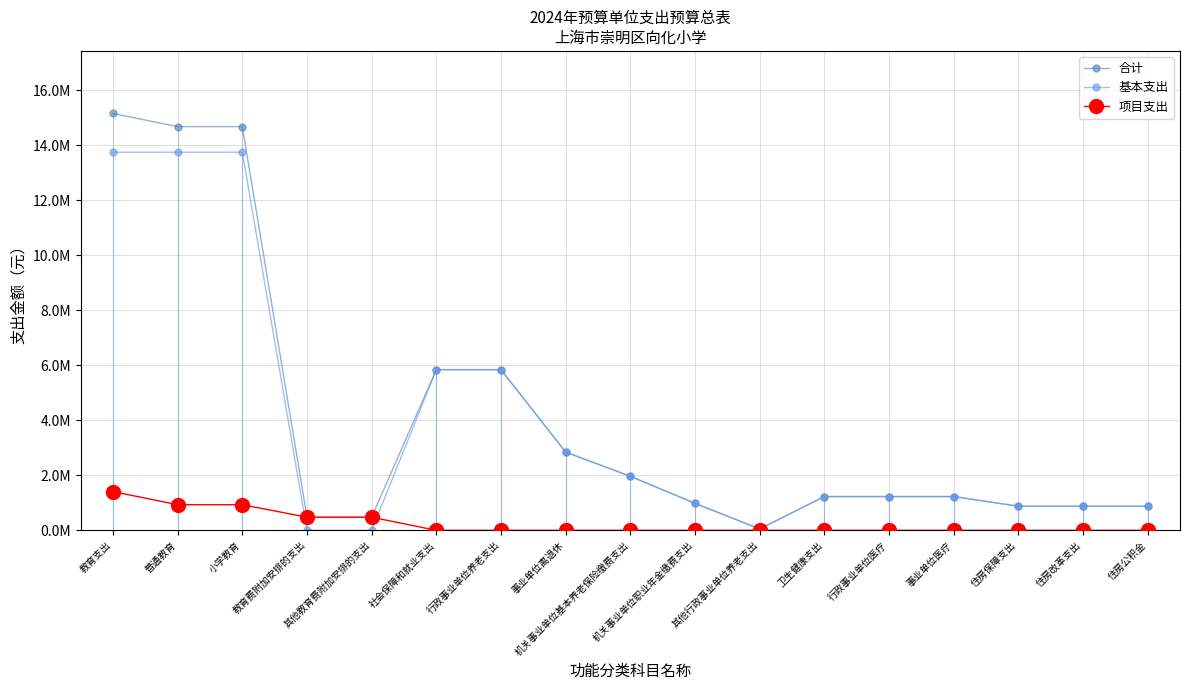

How many values in the 基本支出 series are below 1228542?

7